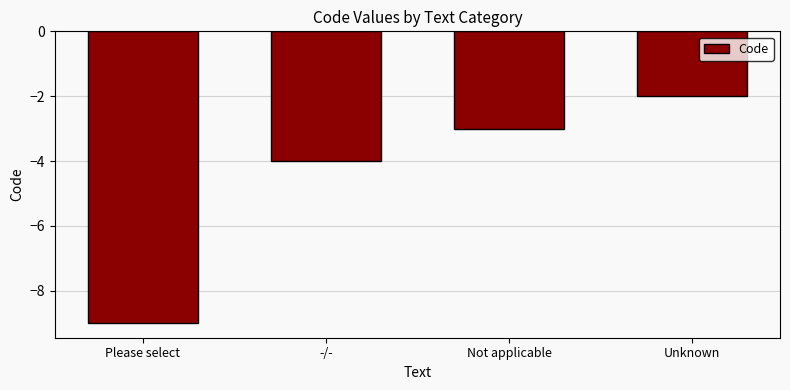

List the labels in order of value, largest first.

Unknown, Not applicable, -/-, Please select